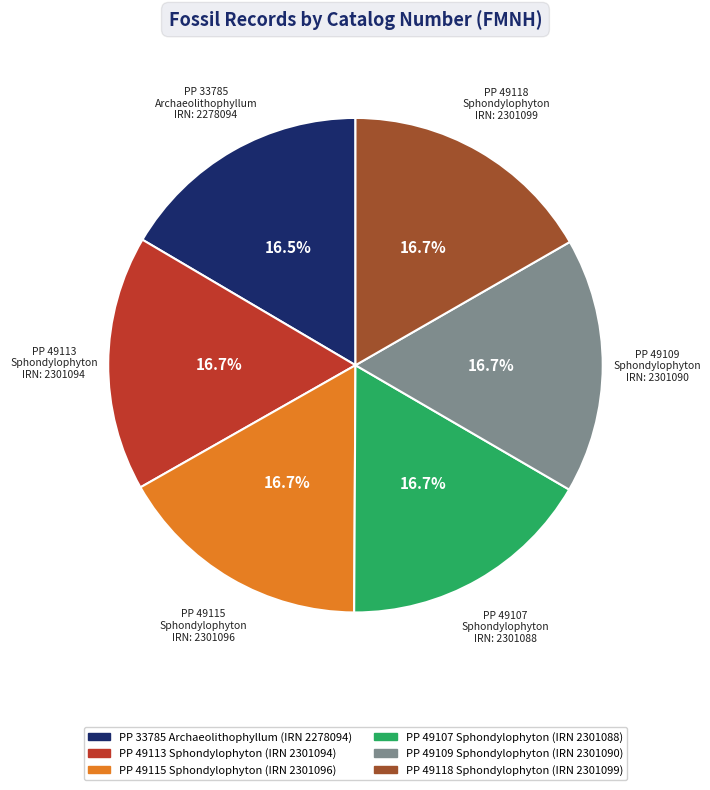

Is there a majority slice in this chart?

No